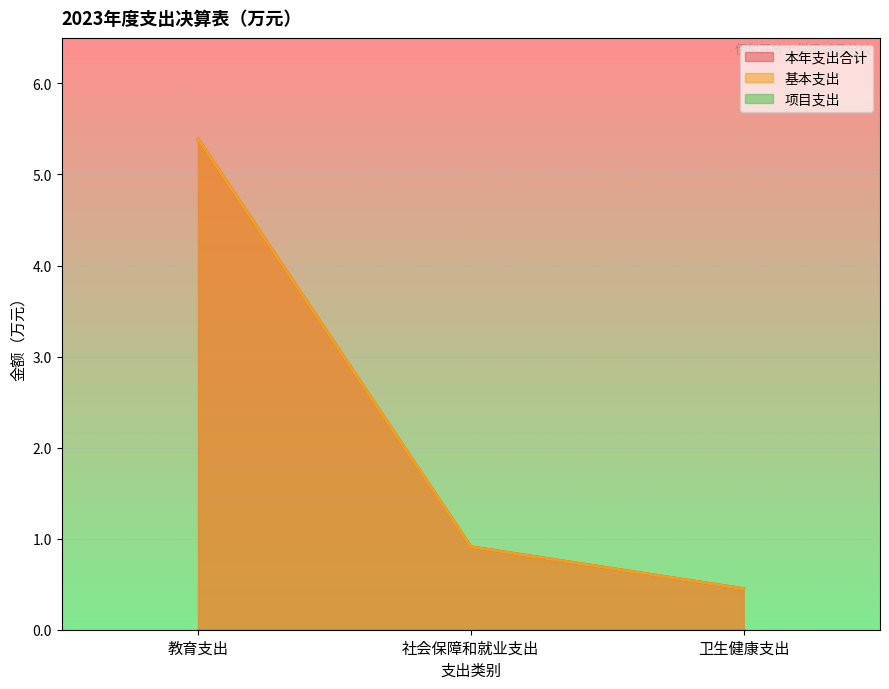

At how many categories does at least one series exceed 3?

1